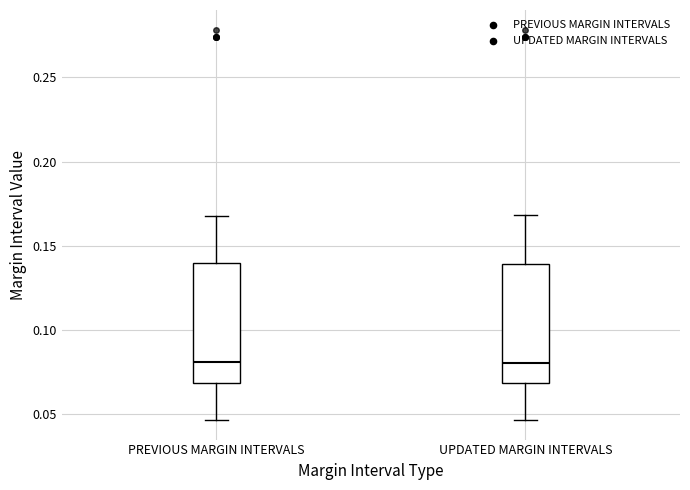

Reading left to right, read every box against the y-axis: the position of its median line, the range the box covers, and the ends of its whiskers. The values are not printed on the chart, so give them approximately, as read against the axis.

PREVIOUS MARGIN INTERVALS: median 0.080, box 0.070 to 0.140, whiskers 0.045 to 0.165
UPDATED MARGIN INTERVALS: median 0.080, box 0.070 to 0.140, whiskers 0.045 to 0.170